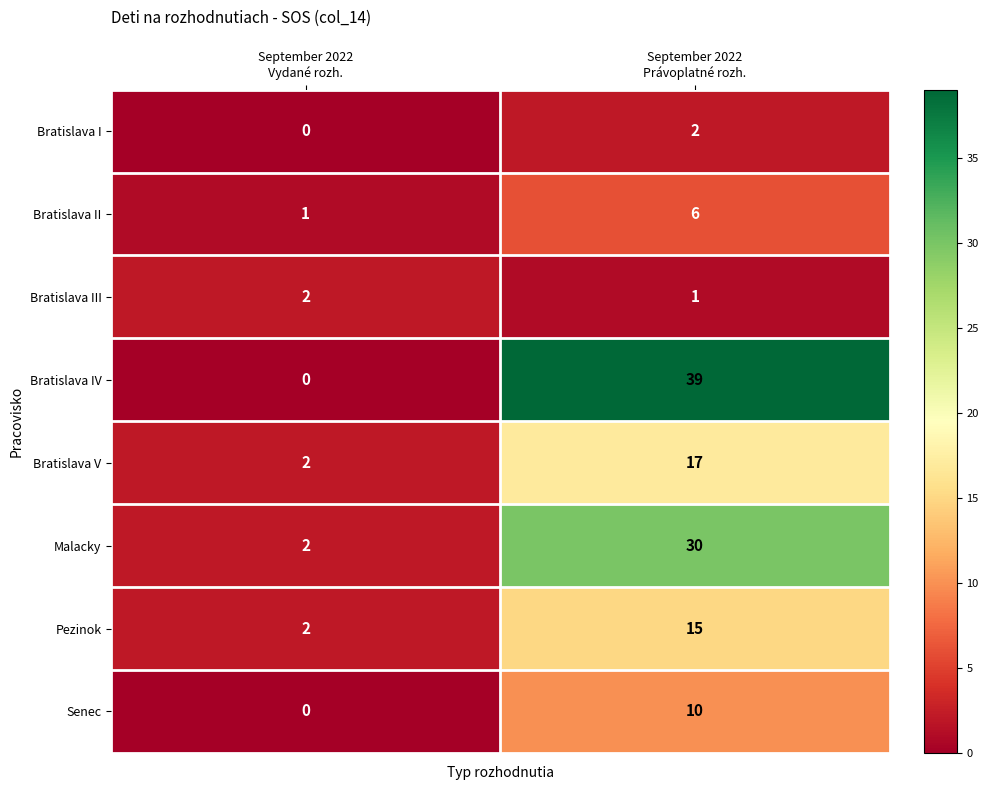

At which category is the sum across all series the highest?

September 2022
Právoplatné rozh.